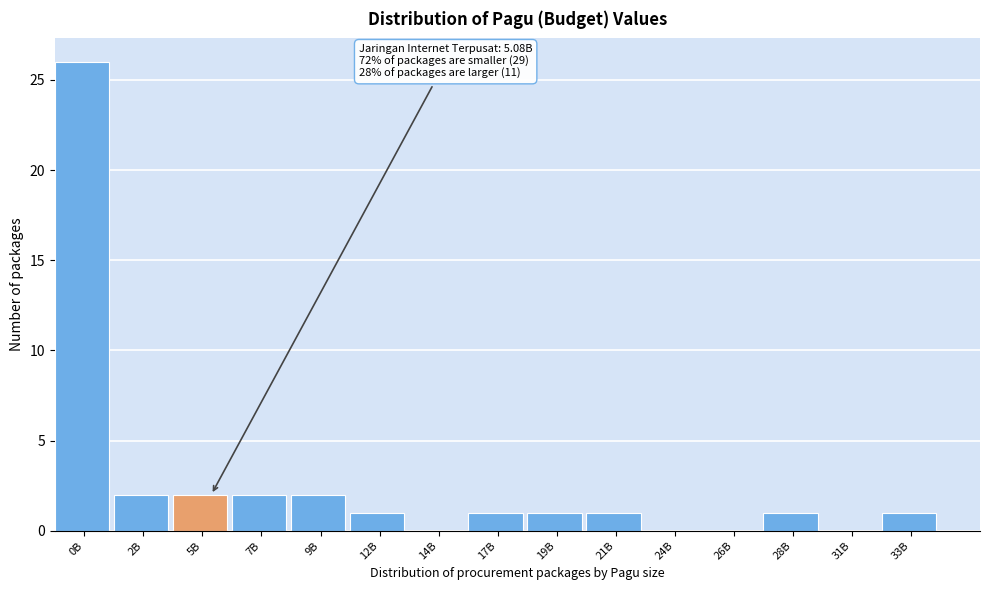

Reading right to left, list all the values displayed in this chart.

33B=1	31B=0	28B=1	26B=0	24B=0	21B=1	19B=1	17B=1	14B=0	12B=1	9B=2	7B=2	5B=2	2B=2	0B=26